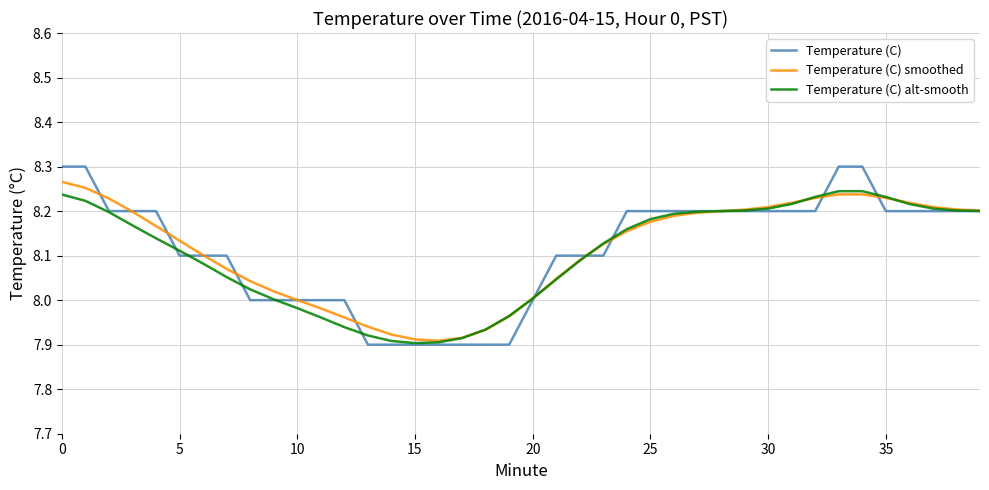

What is the sum of all Temperature (C) values?

324.5